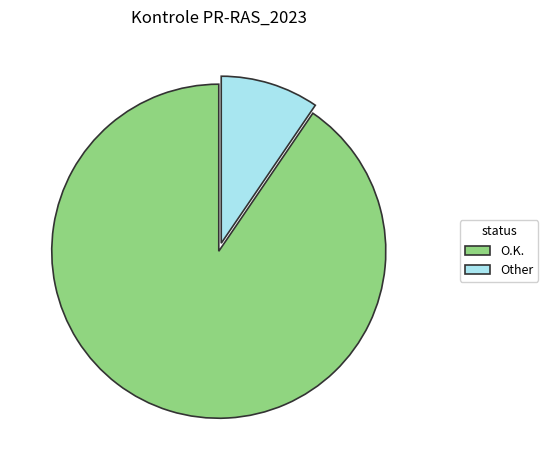

Count the number of slices in the pie.

2